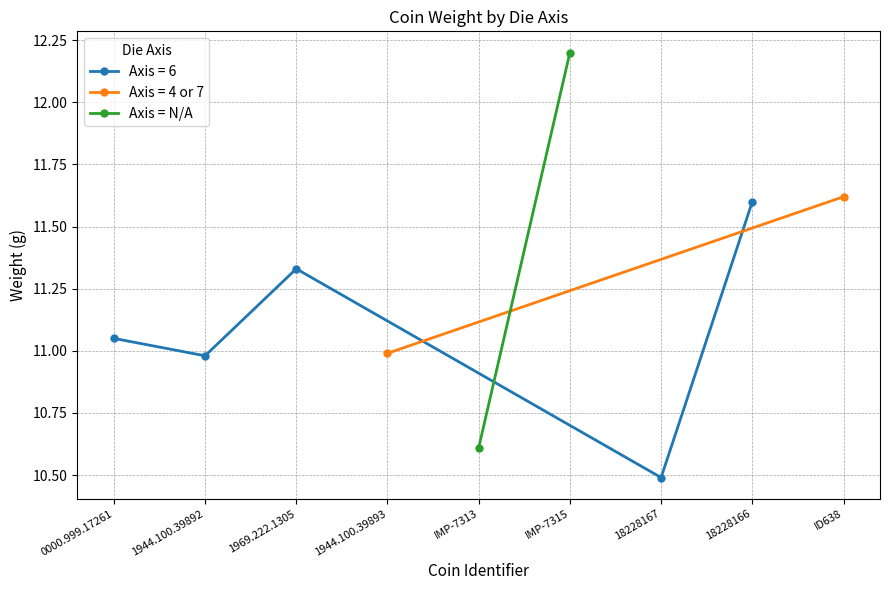

At which label does Axis = 6 first exceed 11?

0000.999.17261